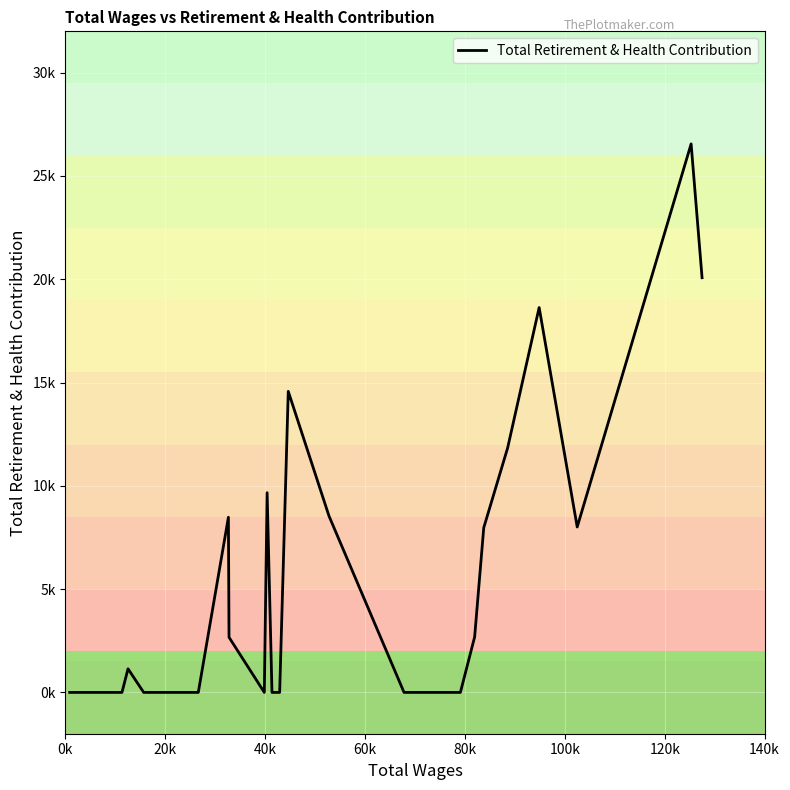

Does the chart have visible grid lines?

Yes